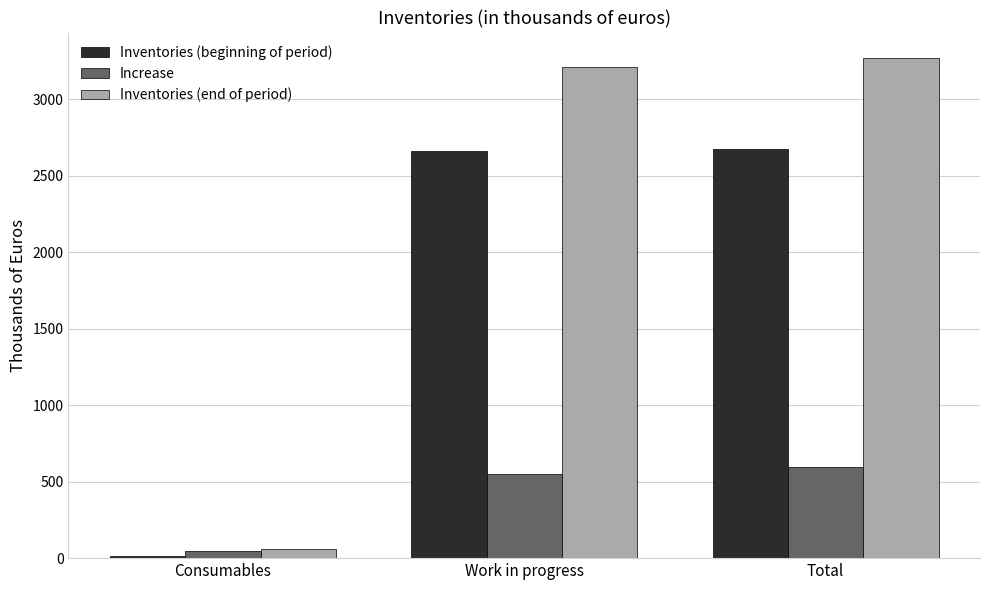

How many bars are there in total?

9